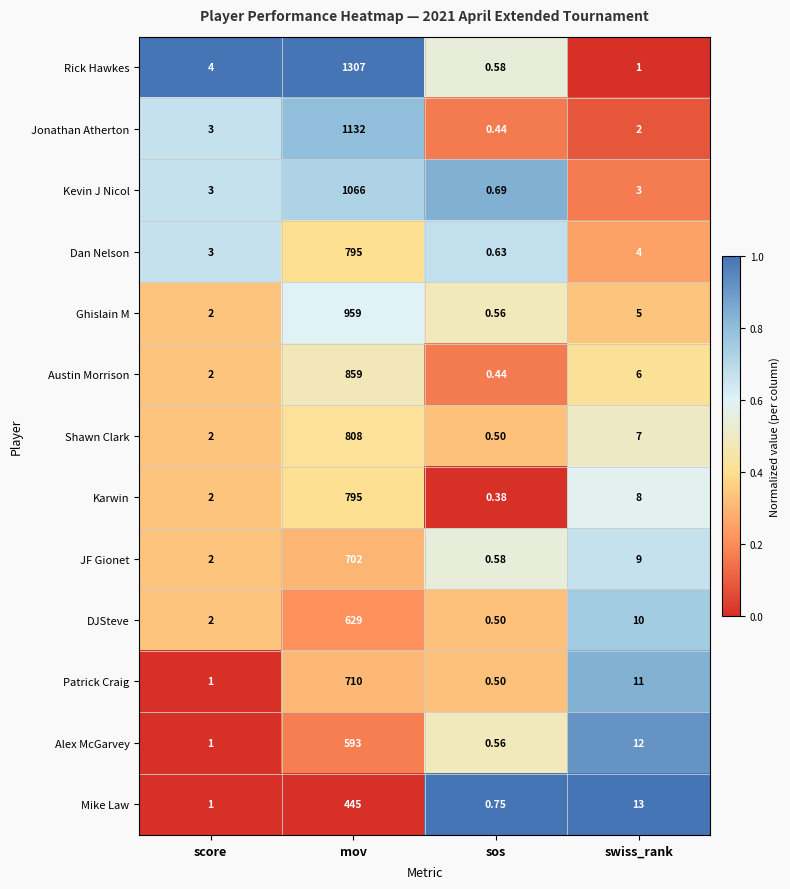

At which category is the sum across all series the highest?

mov